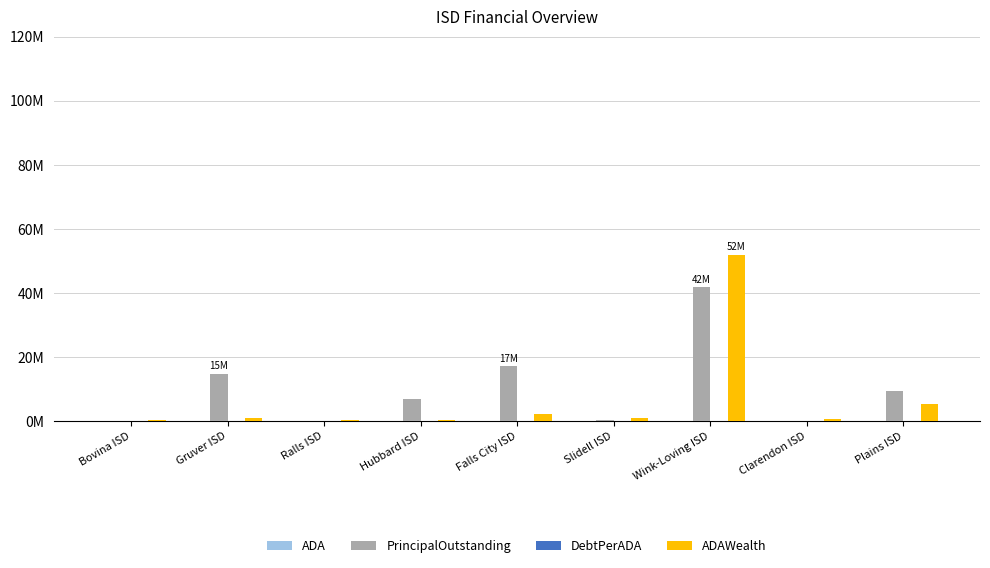

What is the difference between the highest and lowest values at Bovina ISD?

318840.5